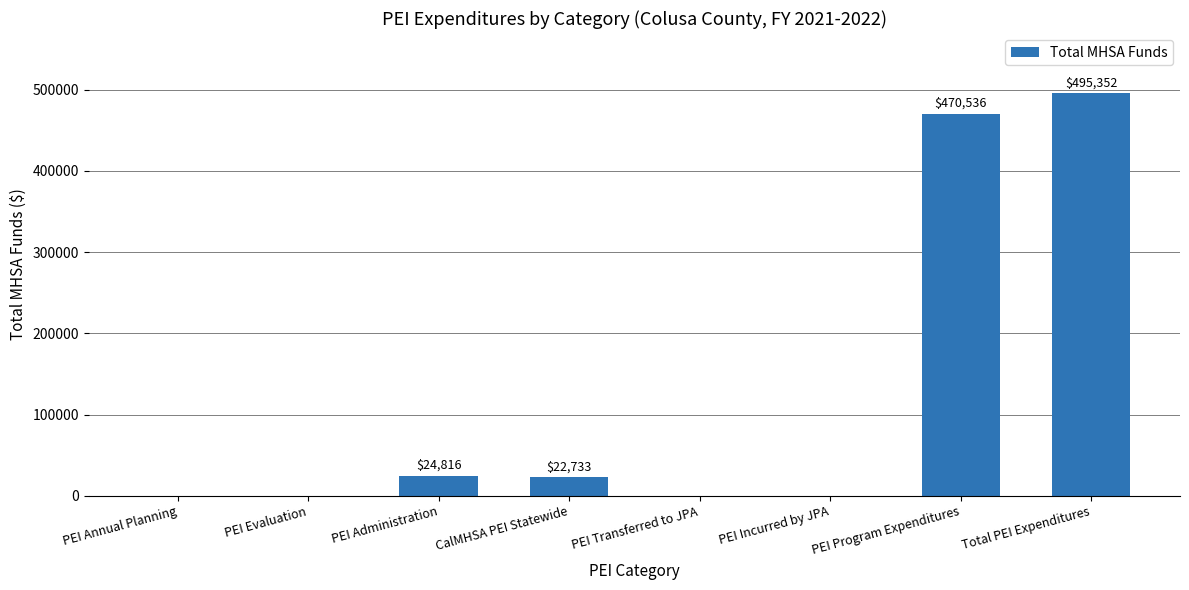

At which category does the chart reach its peak across all series?

Total PEI Expenditures